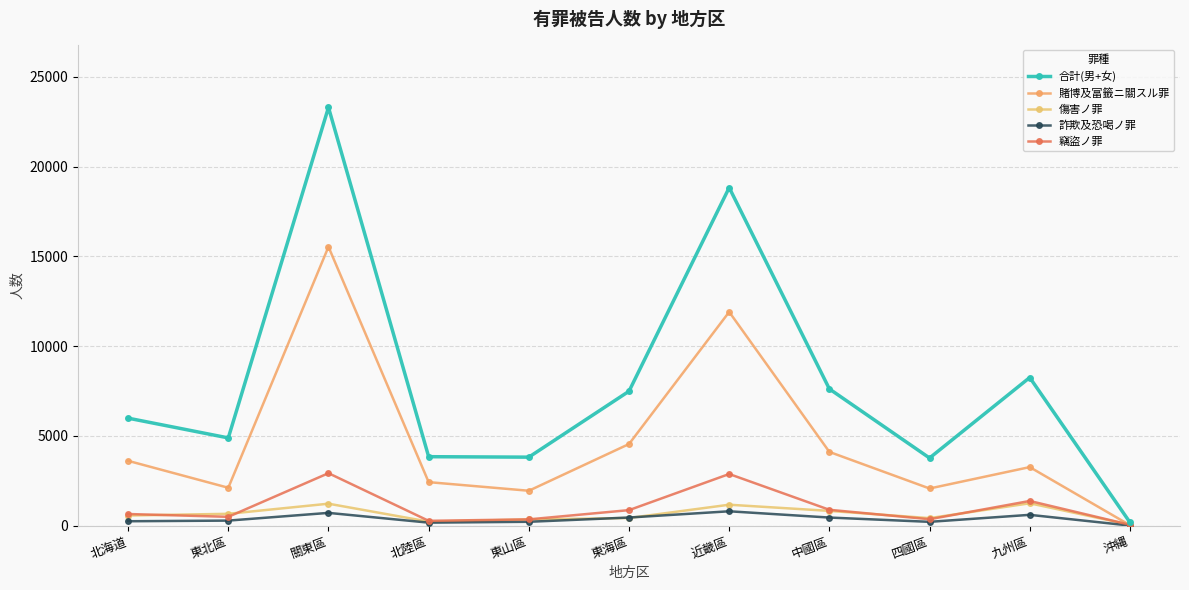

How many lines are shown in the chart?

5